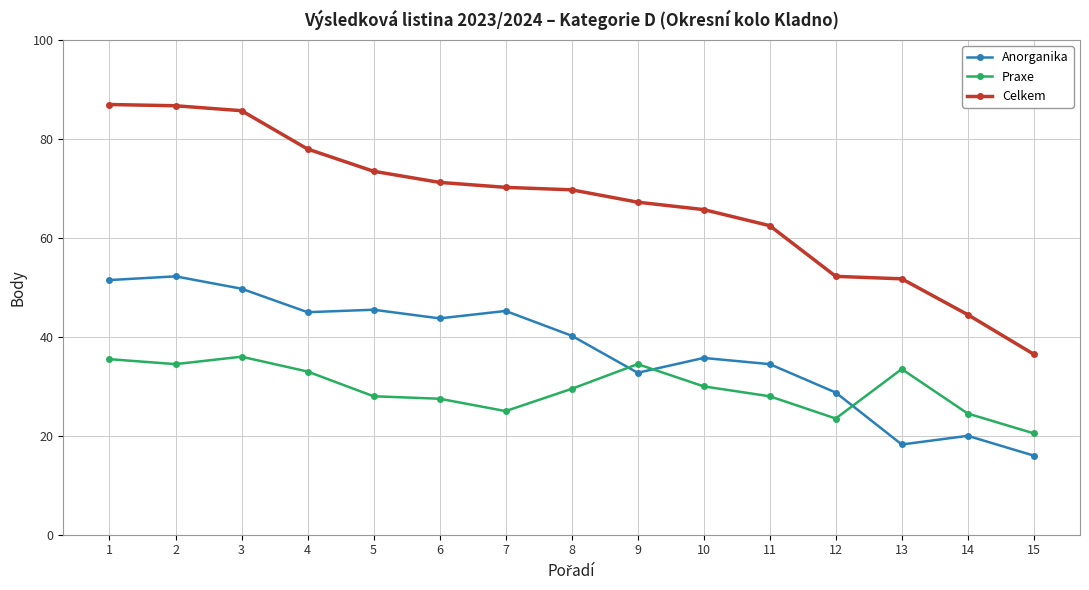

What are all the series names shown in the legend?

Anorganika, Praxe, Celkem